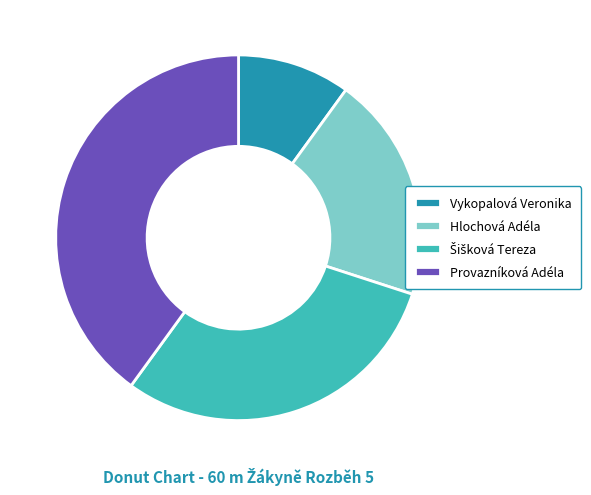

Is it true that Vykopalová Veronika is 1% of the pie?

False